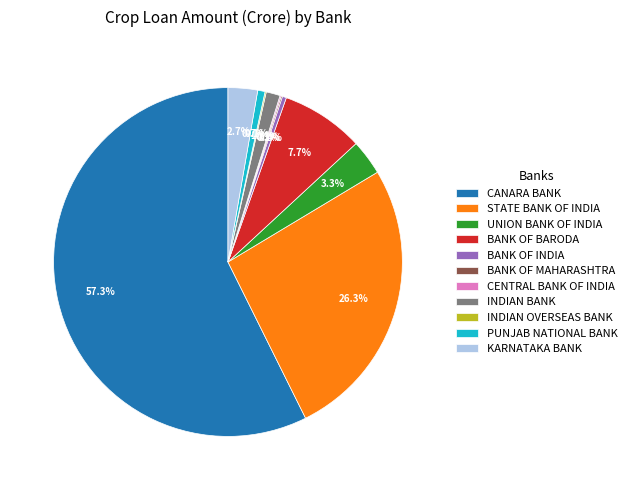

How much of the chart is everything except CANARA BANK?

42.7%